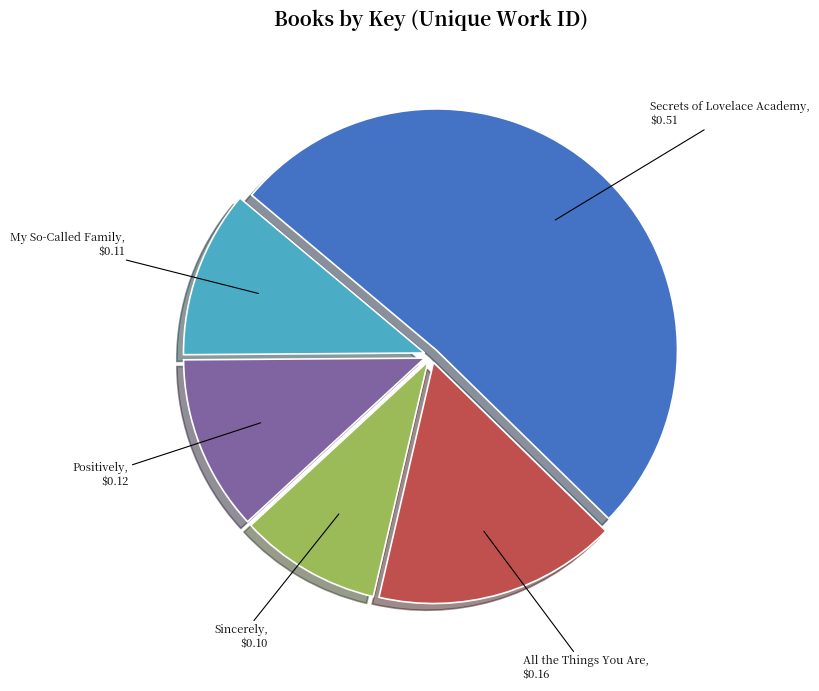

Does any single category account for the majority?

Yes